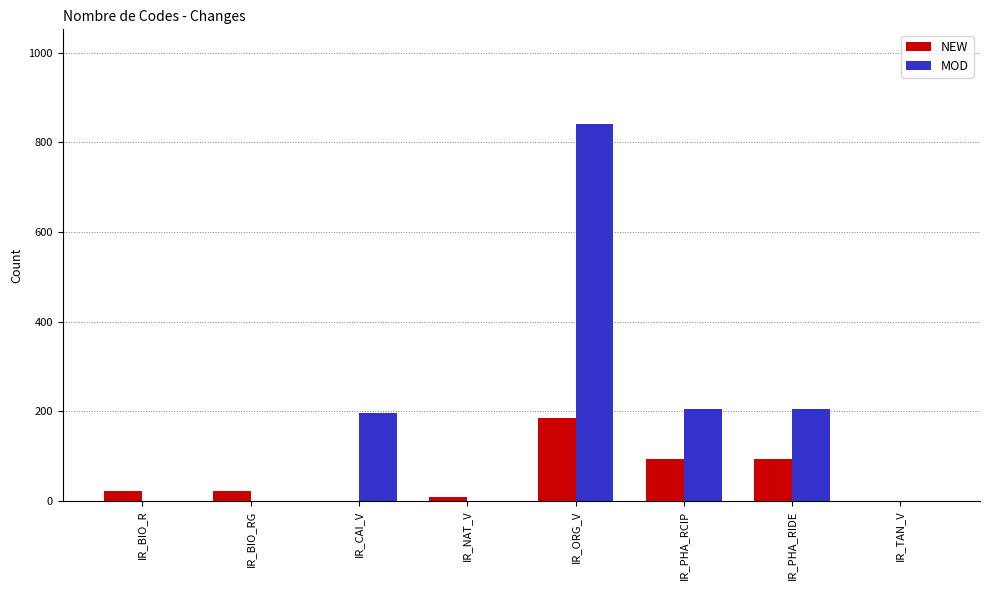

Are the bars grouped side by side (vs. stacked)?

Yes